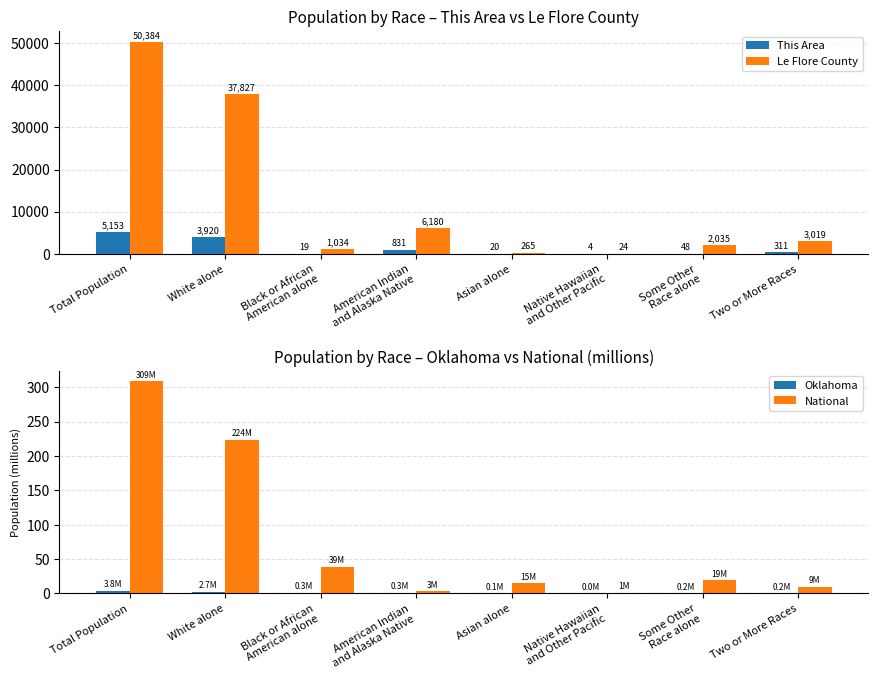

The value of Le Flore County at Asian alone is 355.3. True or false?

False